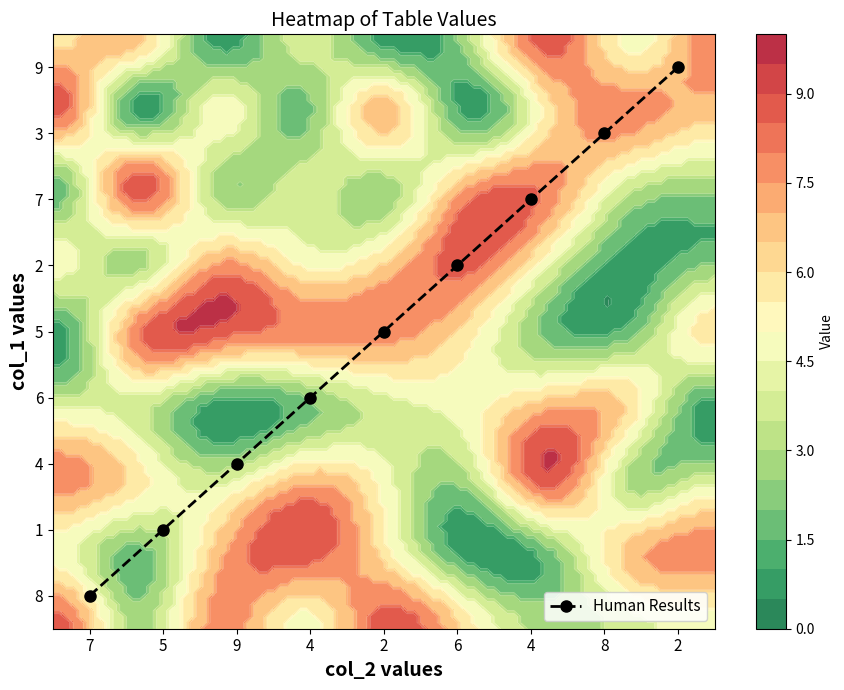

At which category does the chart reach its peak across all series?

2